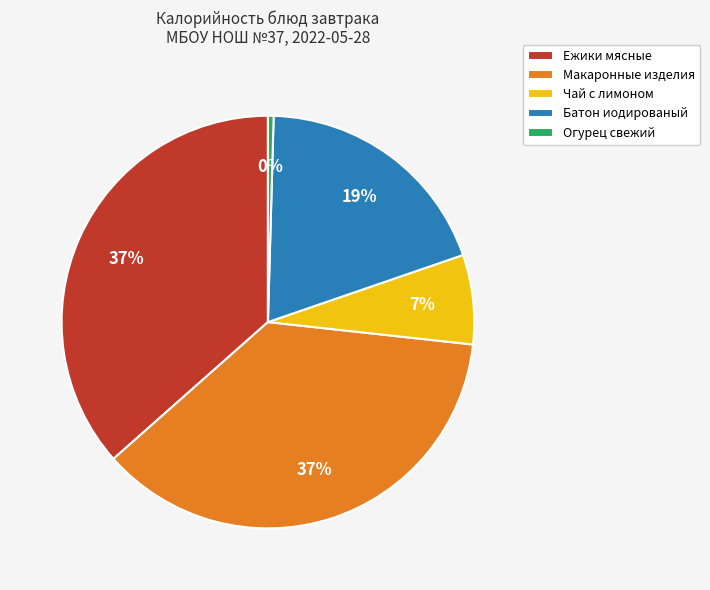

Count the number of slices in the pie.

5